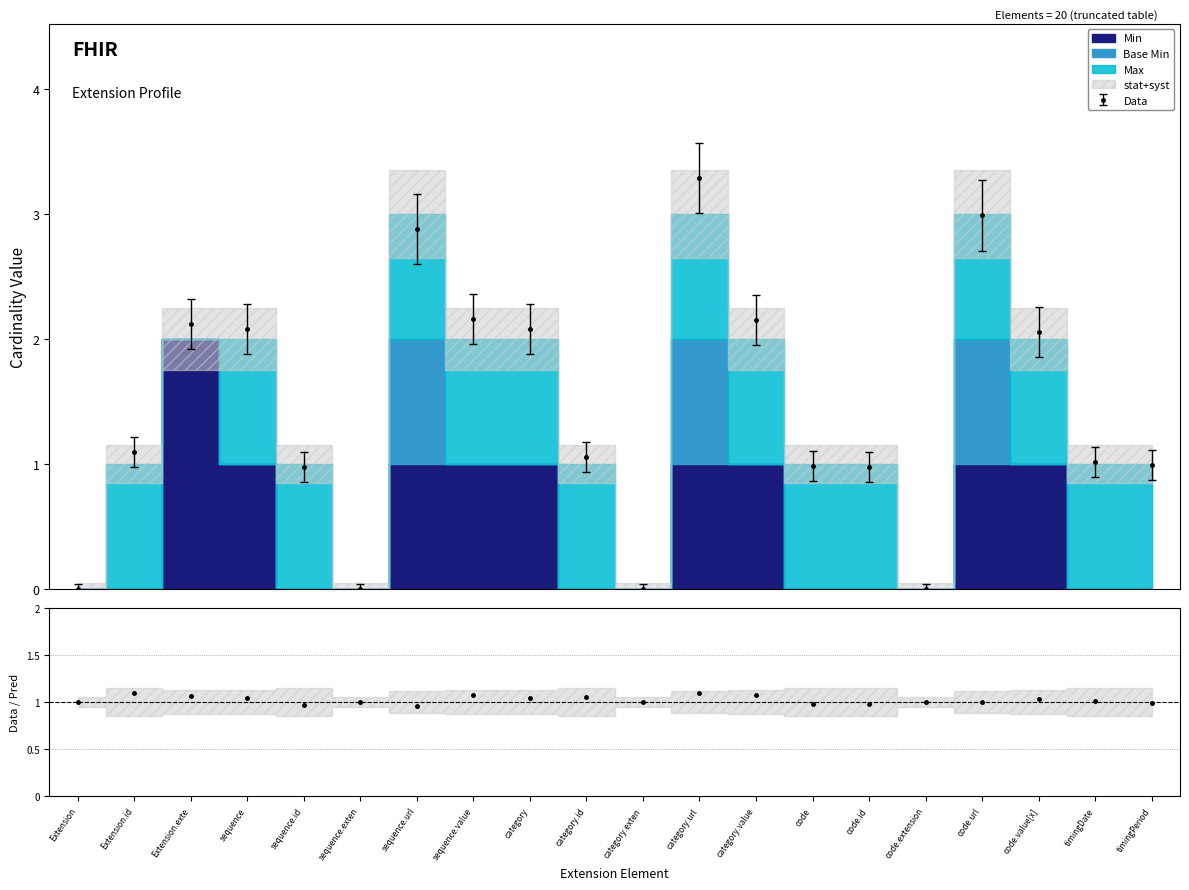

What is the highest value of the Data series?

3.3